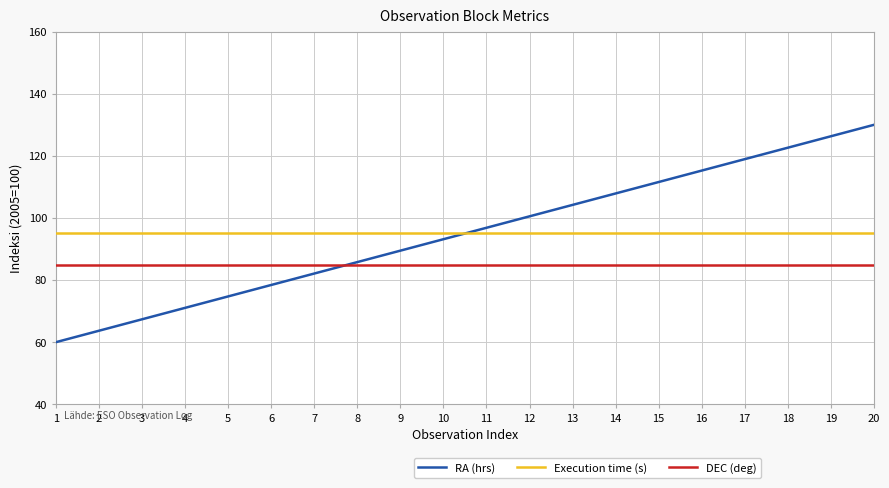

How many intersections are there between DEC (deg) and RA (hrs)?

1